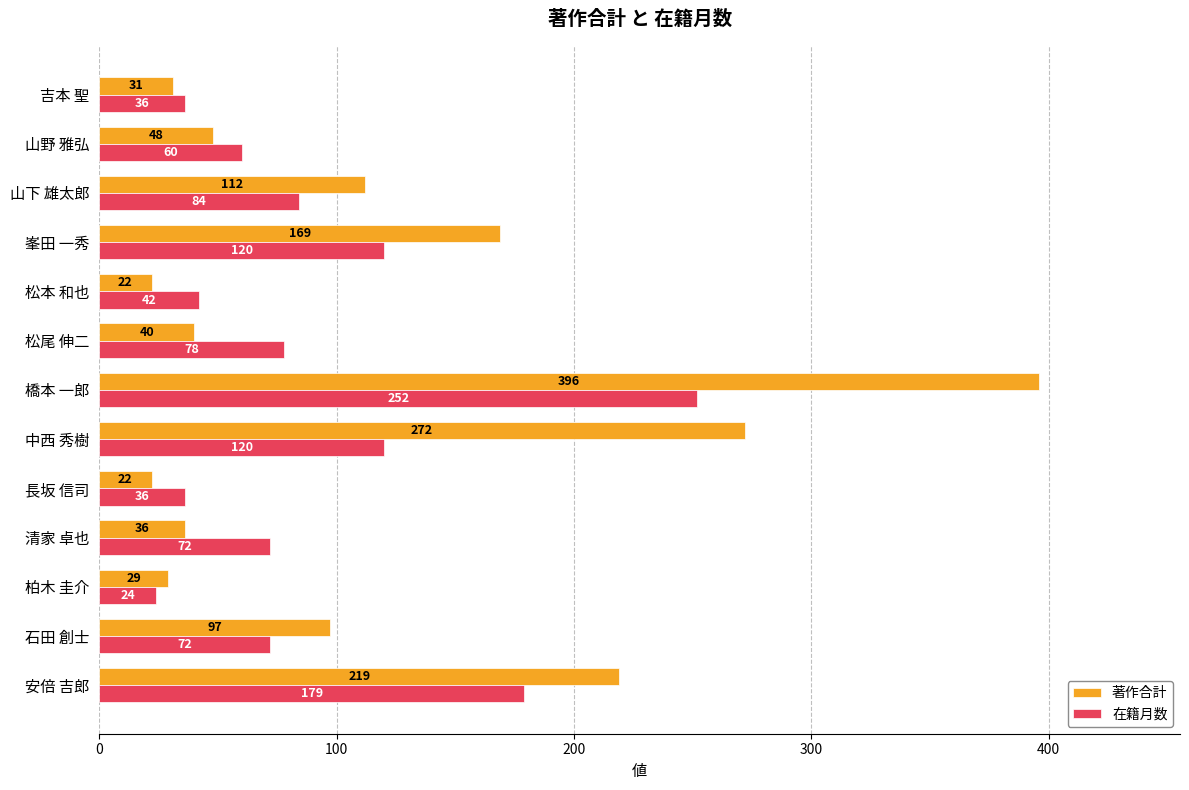

What is the difference between the highest and lowest values at 松尾 伸二?

38